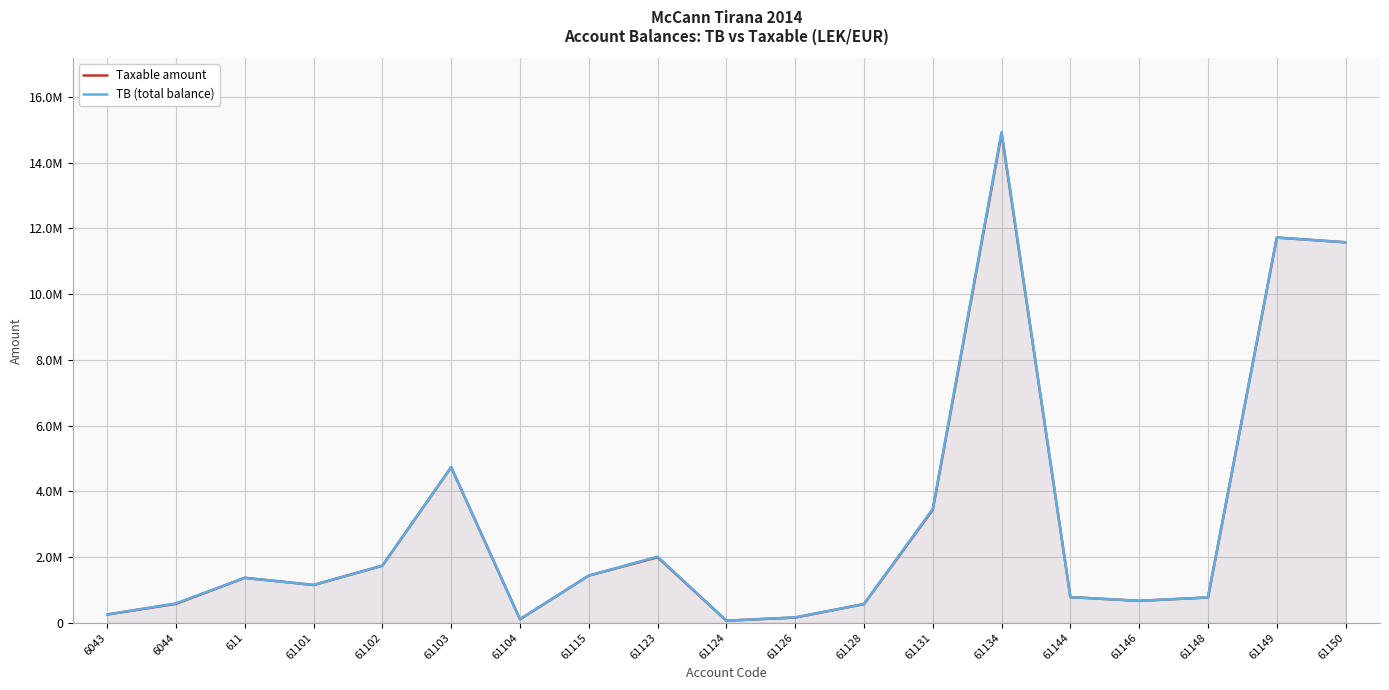

Count the number of data series in this chart.

2